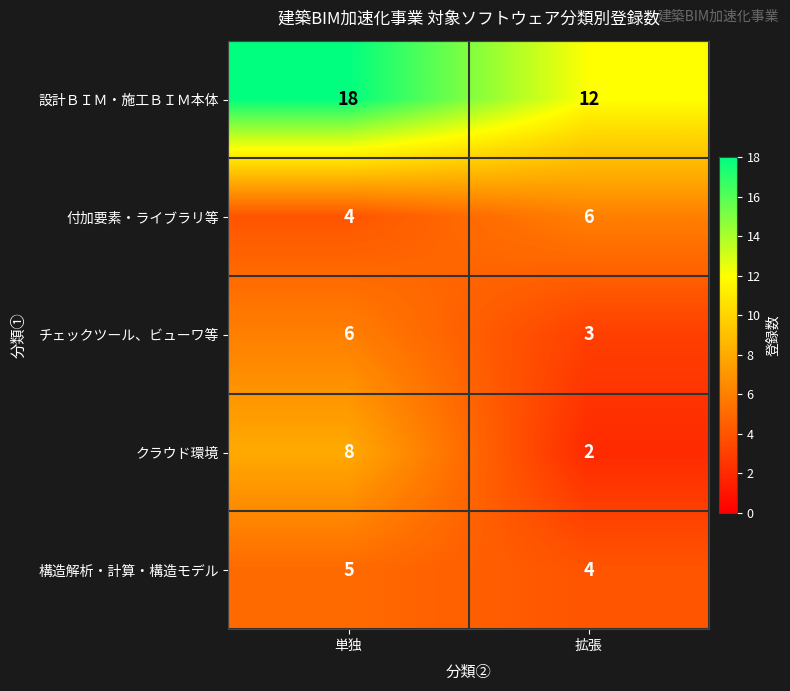

Where is 付加要素・ライブラリ等 nearest to the value 5?

単独